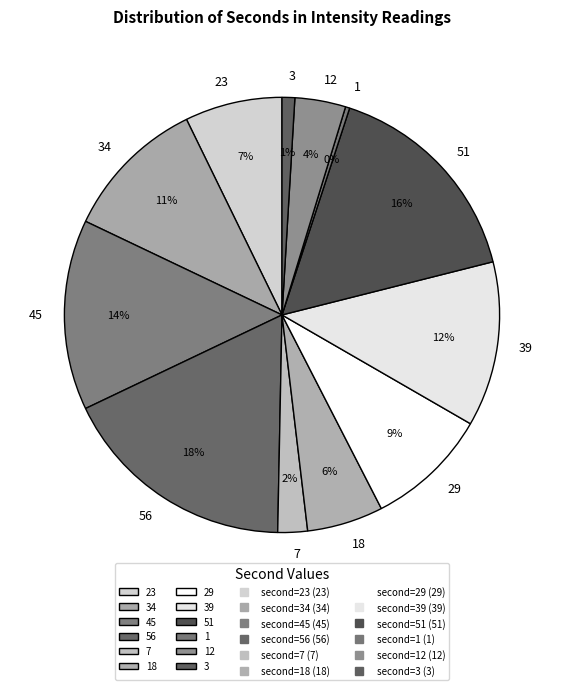

What is the largest slice in the pie chart?

56